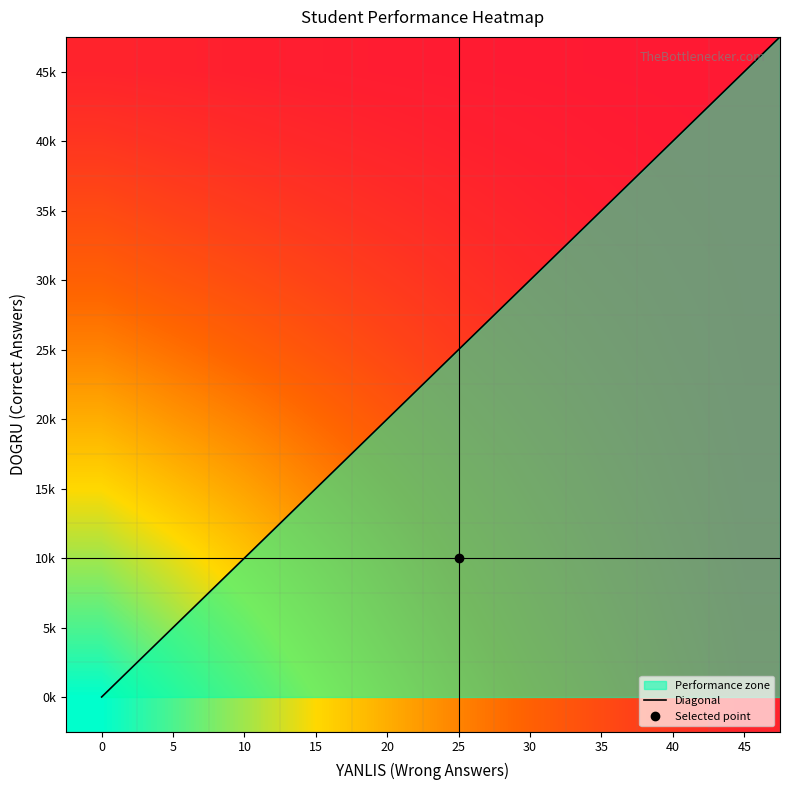

List the labels in order of 40 value, smallest first.

45, 40, 35, 30, 25, 20, 15, 10, 5, 0